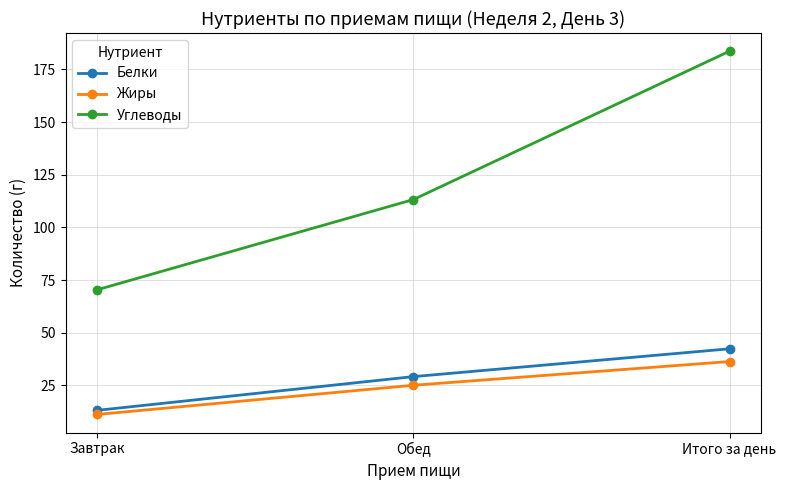

What is the sum of all Углеводы values?

367.2